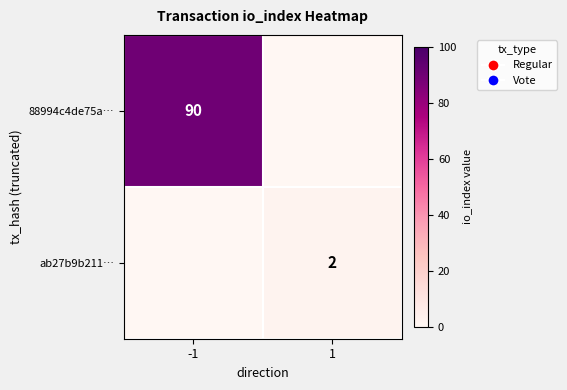

The value of 88994c4de75a… at -1 is 90. True or false?

True